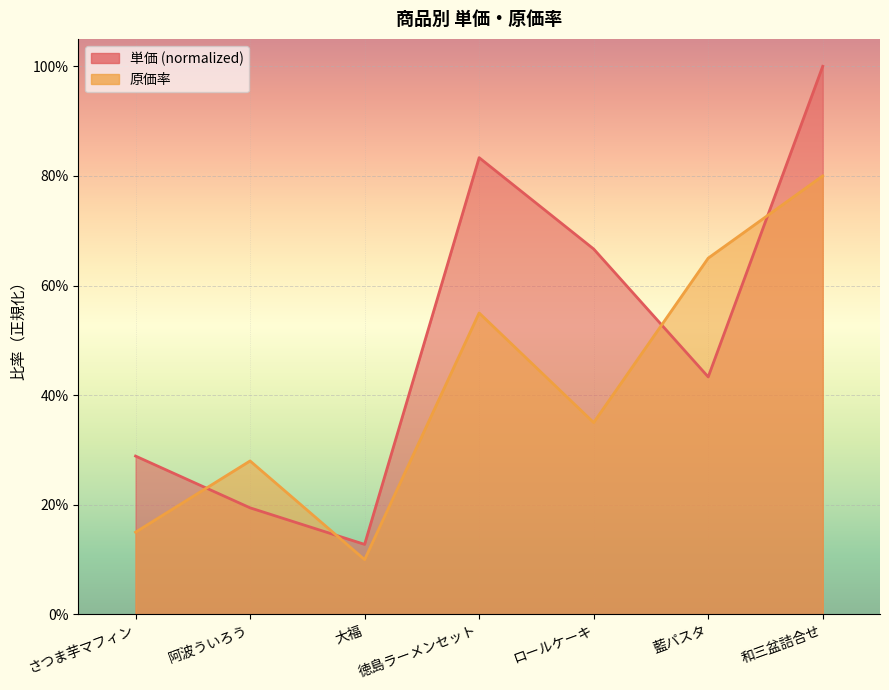

How many intersections are there between 単価 and 原価率?

4